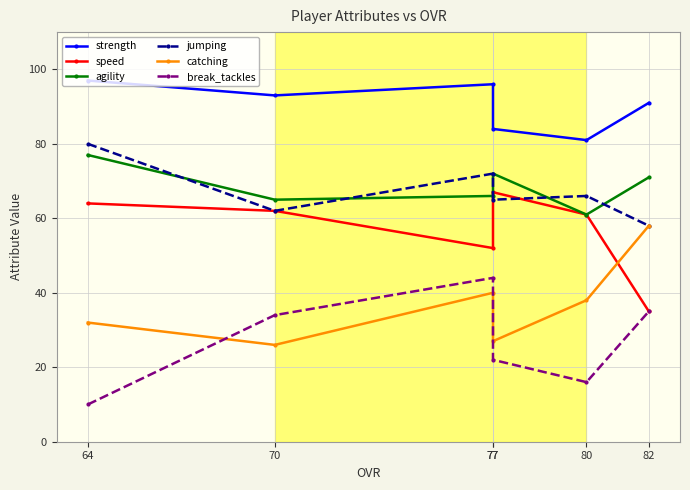

At which label is jumping closest to 69?

77